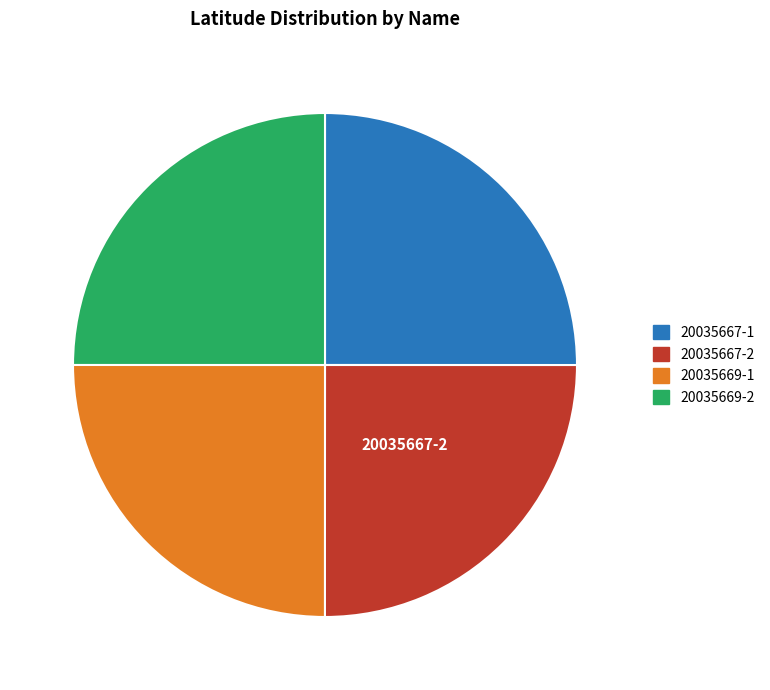

True or false: 20035669-1 accounts for 25% of the total.

True